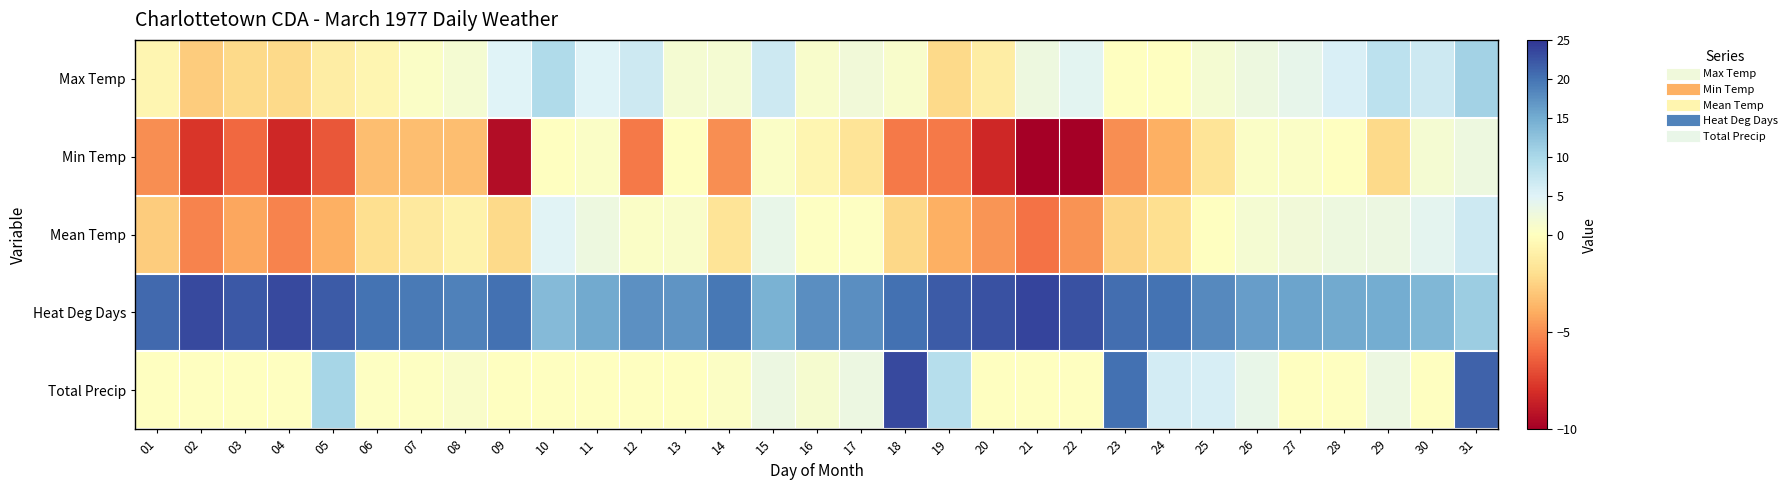

At which category is the sum across all series the highest?

31